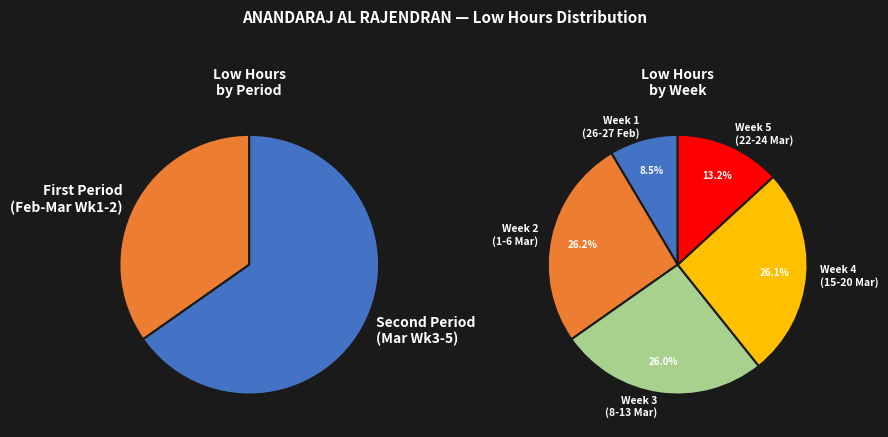

Is there a majority slice in this chart?

No